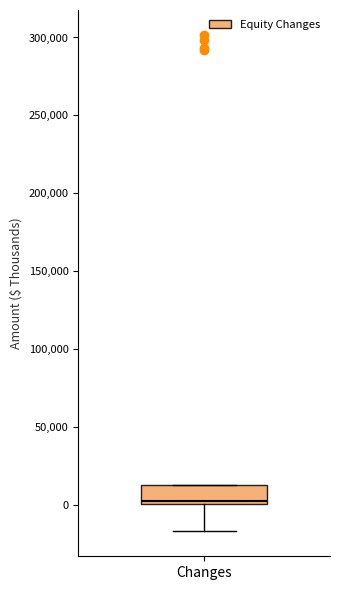

Transcribe this box plot: give where the median line is, the range the box spans, and where the two whiskers end, as read against the y-axis. The values are not printed on the chart, so give them approximately, as read against the axis.

median 0 (just above the box's lower edge), box 0 to 10000, whiskers -15000 to 15000